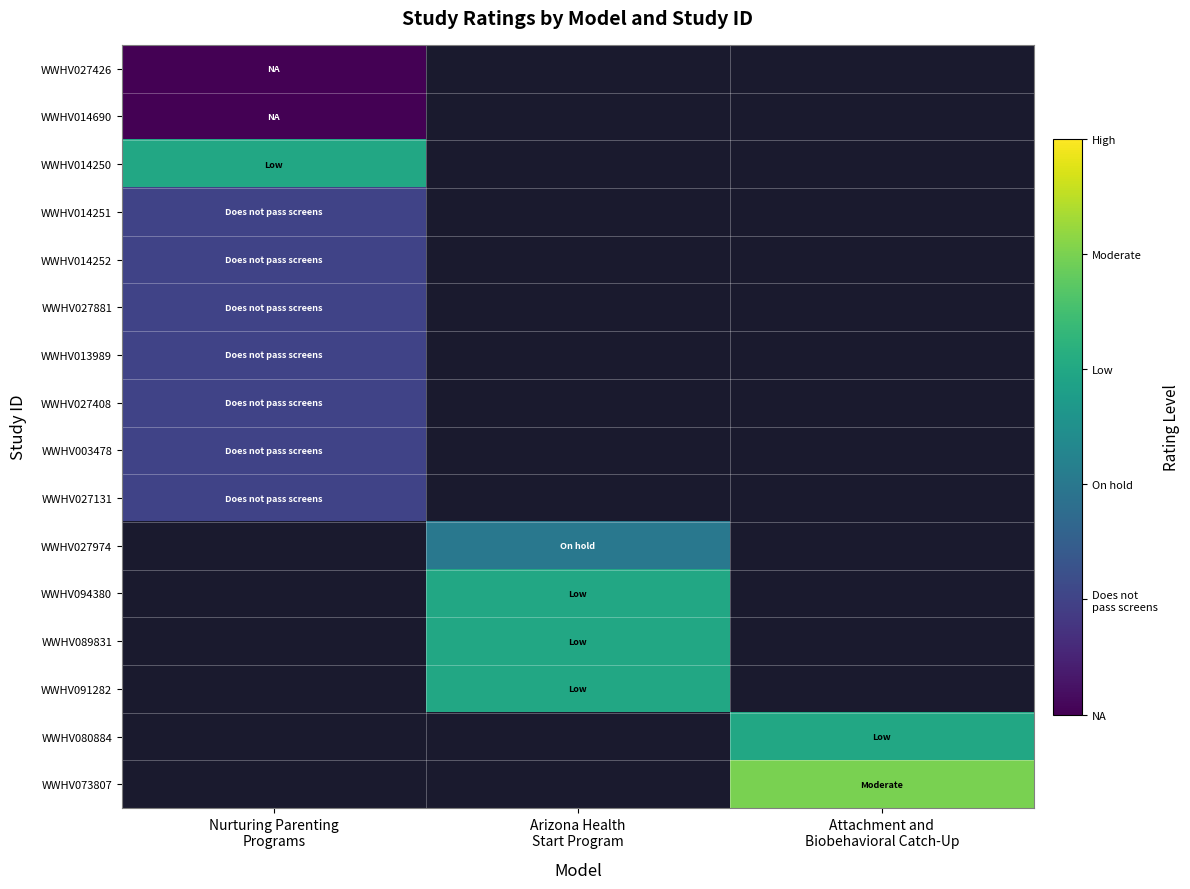

How many values in WWHV089831 are above zero?

1